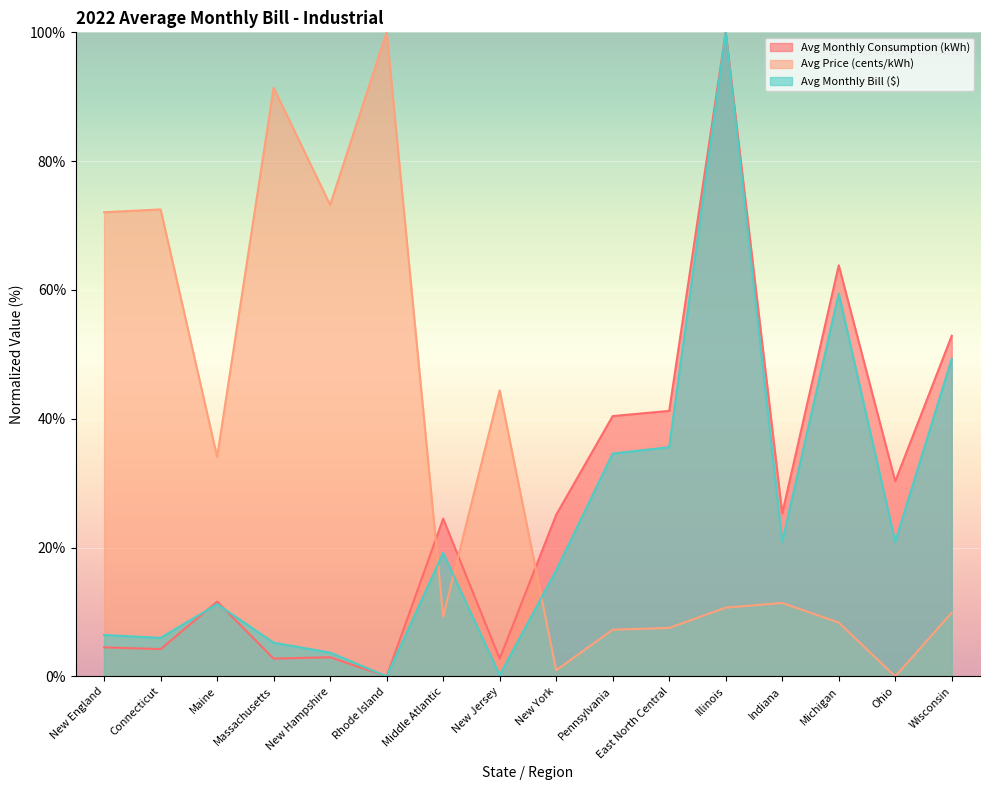

Count the number of categories in the chart.

16